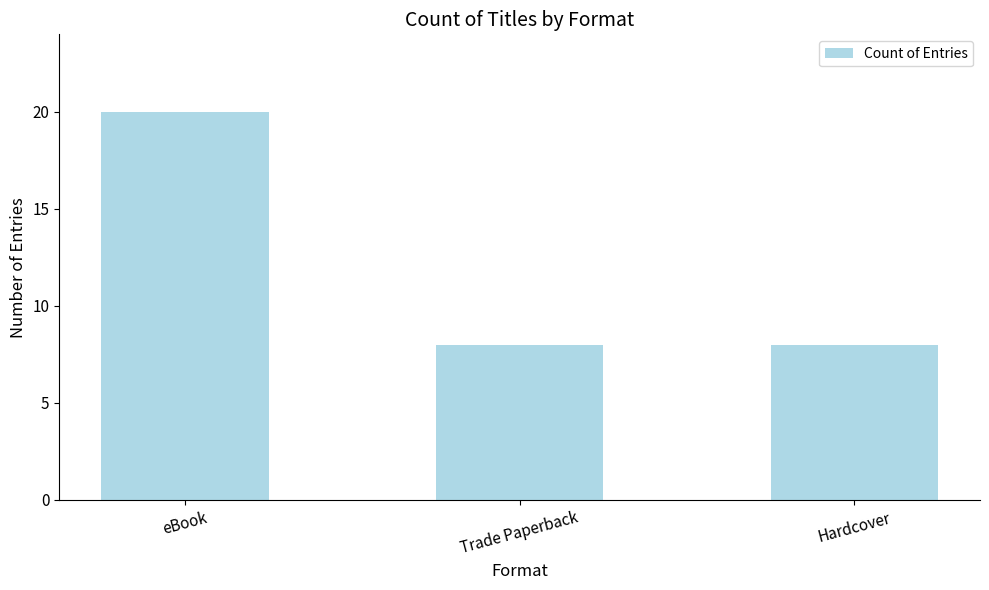

How many bars are there in total?

3